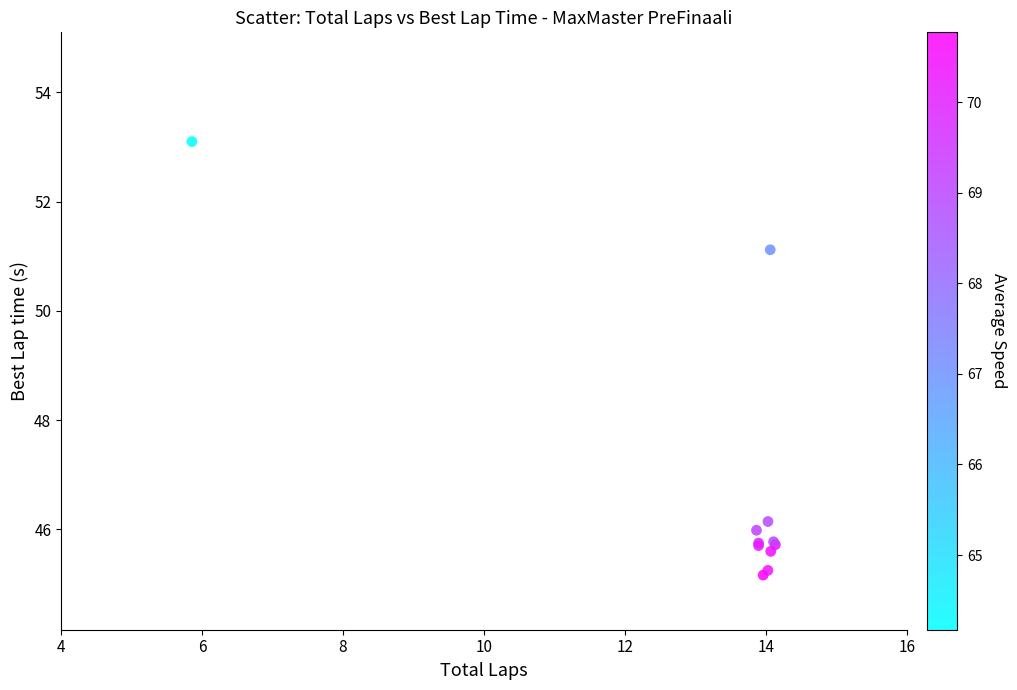

What Y value in the scatter plot is closest to 49?

51.1